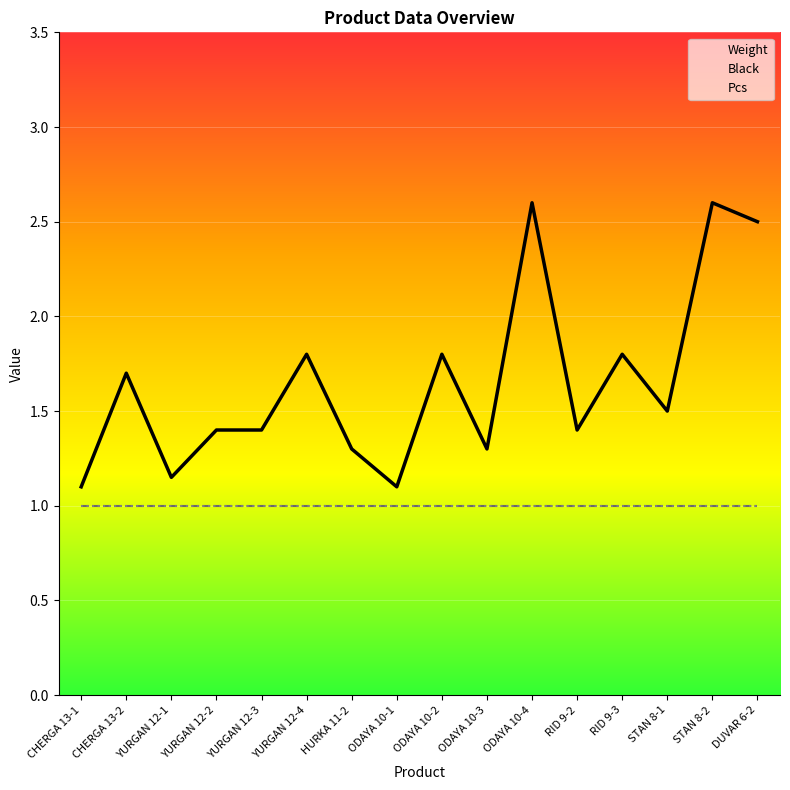

True or false: Pcs and Black intersect in this chart.

False